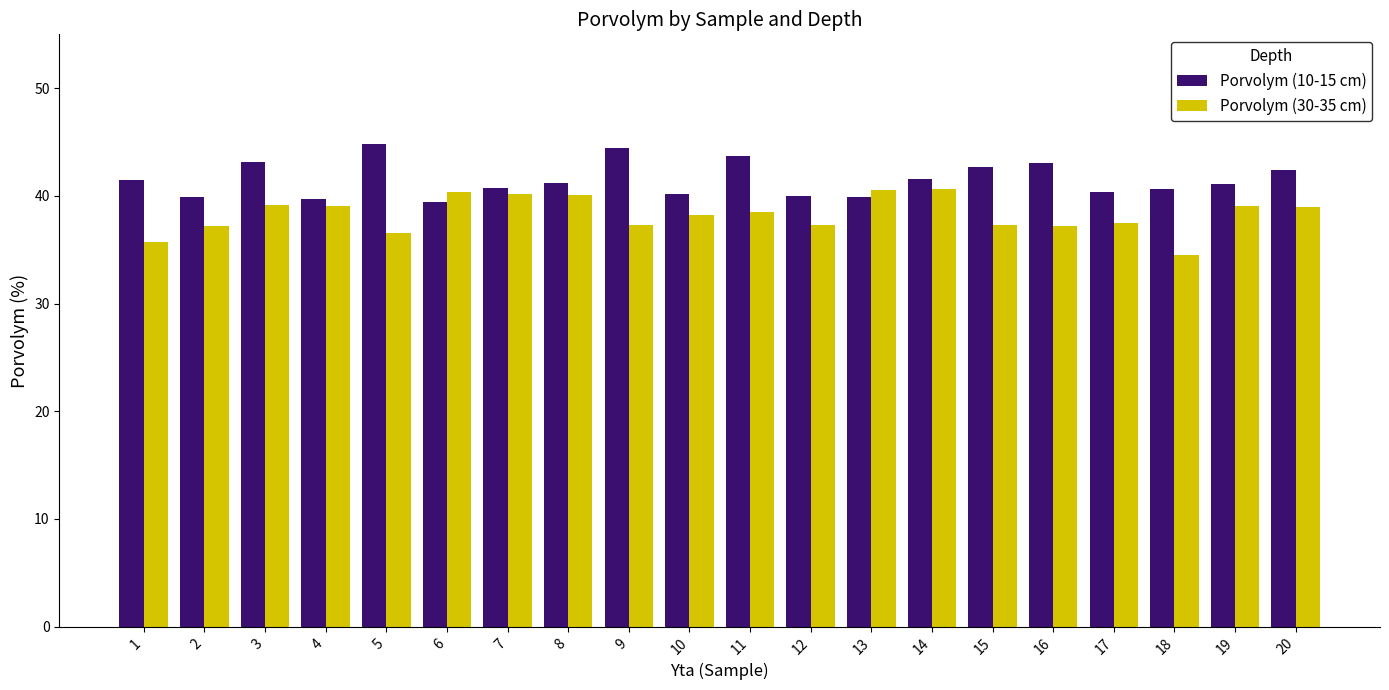

What are all the series names shown in the legend?

Porvolym (10-15 cm), Porvolym (30-35 cm)